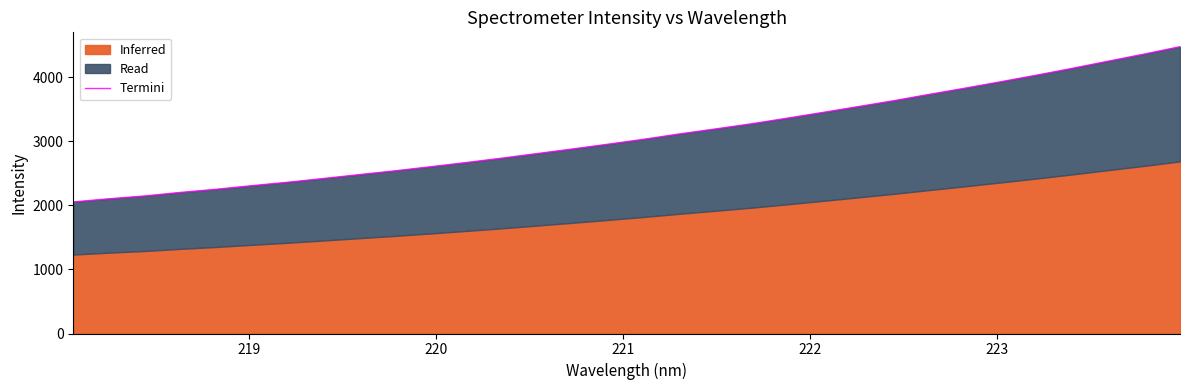

What is the value of the 22nd point from the left?

3453.3